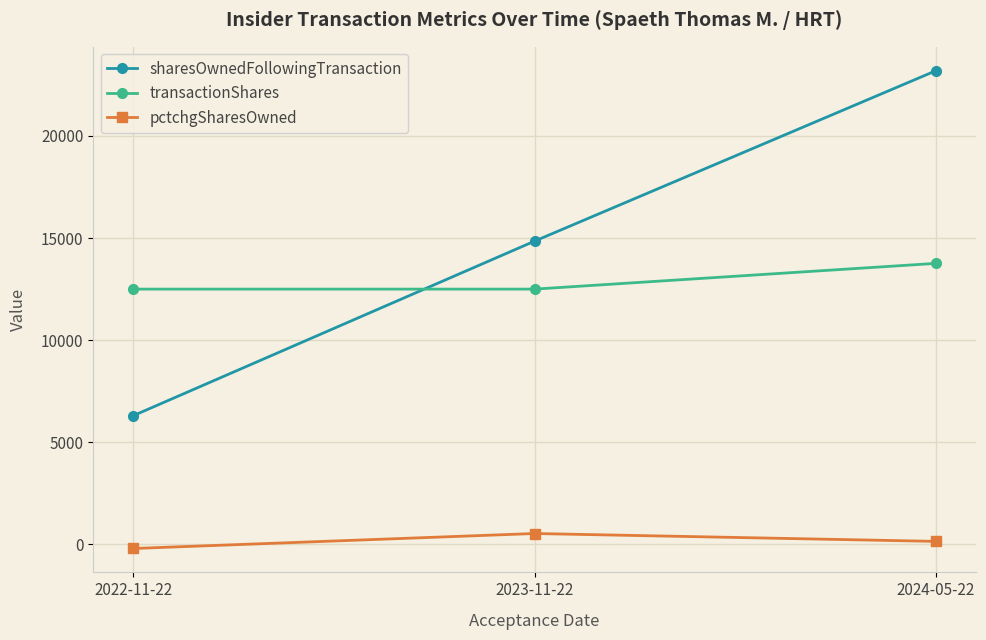

What is the difference between the sharesOwnedFollowingTransaction values at 2022-11-22 and 2024-05-22?

16894